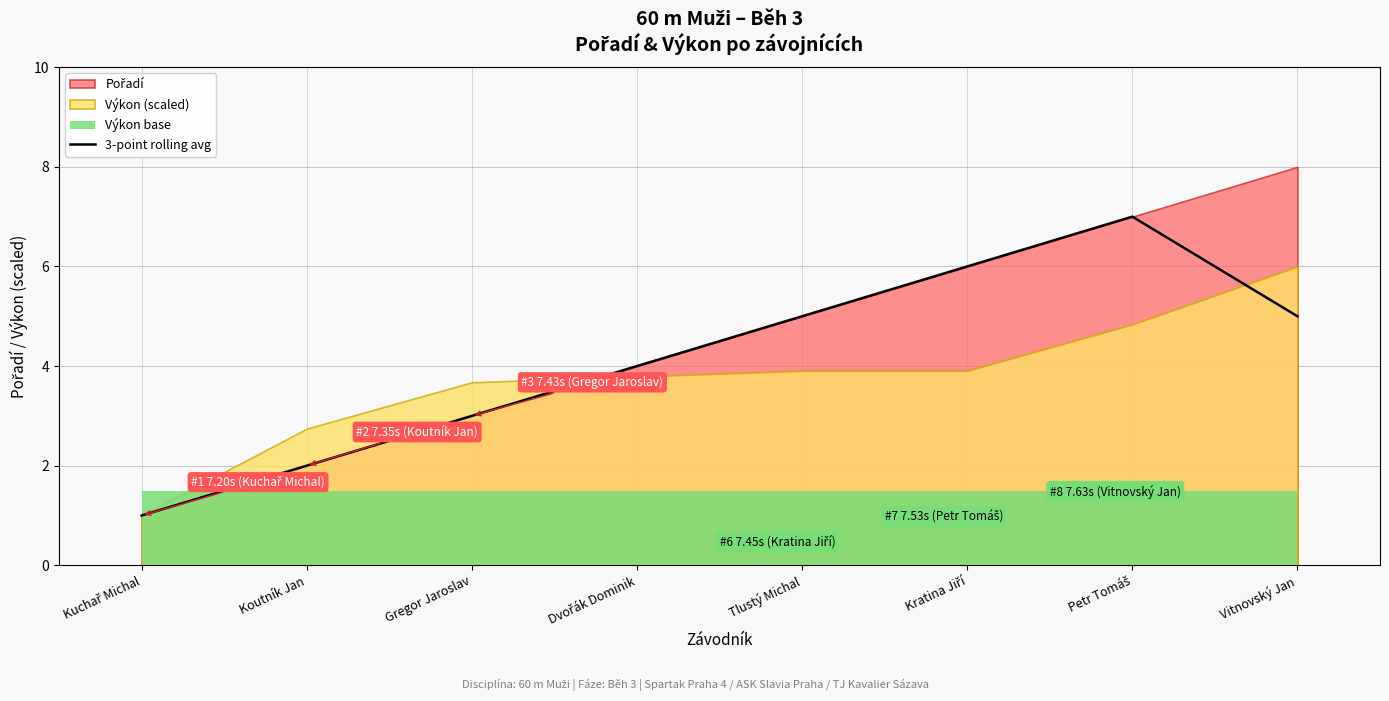

Reading left to right, what are all the values shown in this chart?

1.0	2.0	3.0	4.0	5.0	6.0	7.0	5.0